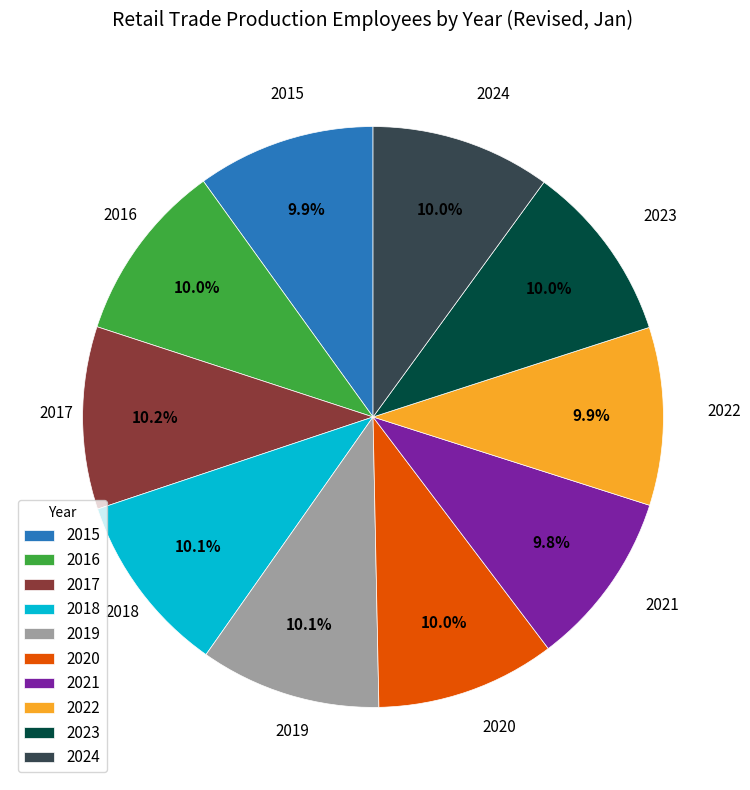

What portion of the pie excludes 2016?

90.0%